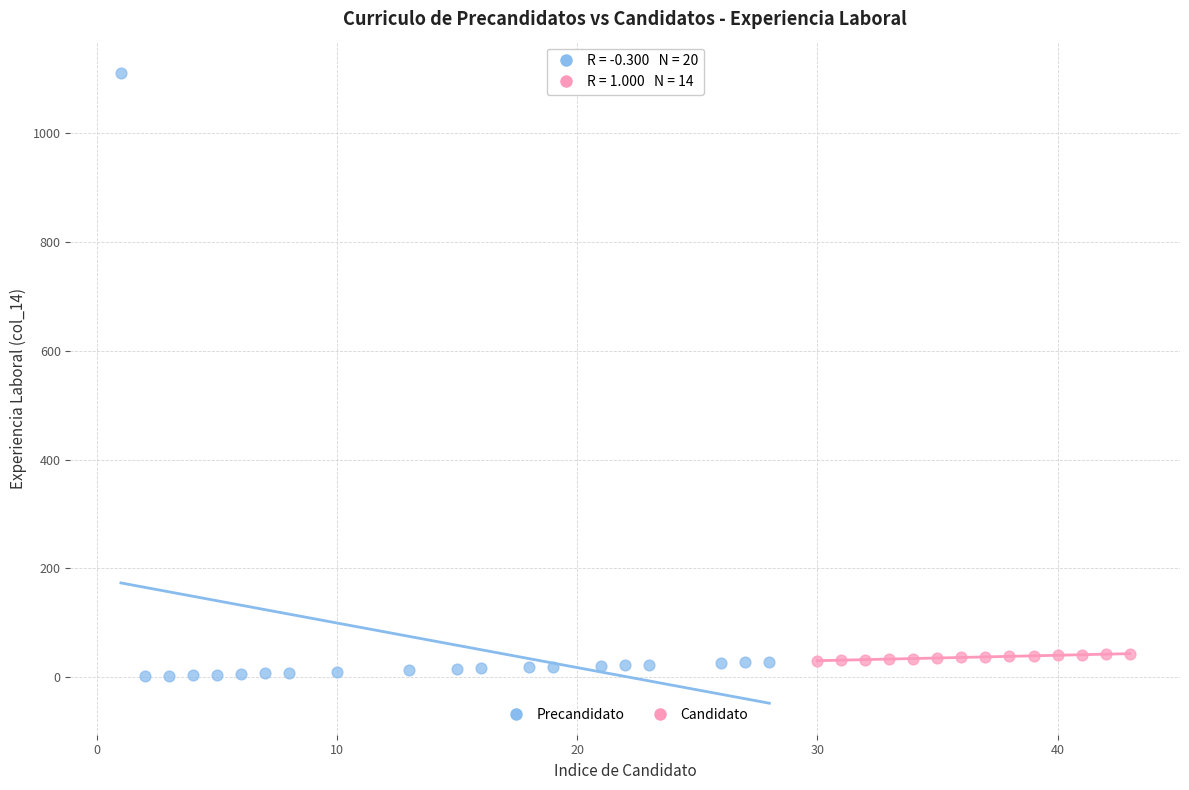

Which series has the largest Y range (max minus min)?

Precandidato